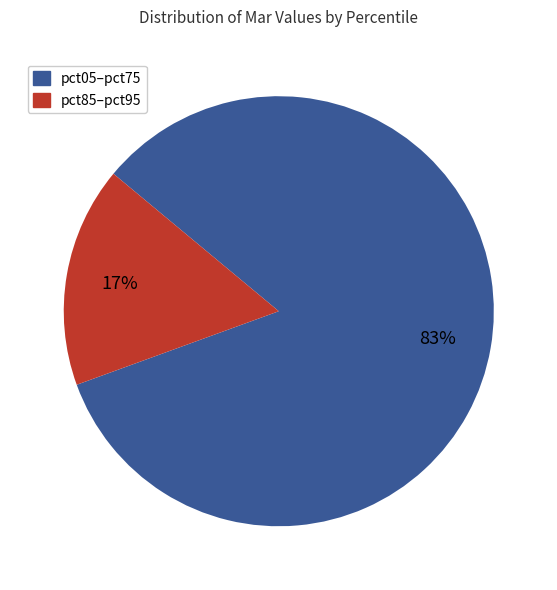

To the nearest percent, what is the average slice percentage?

50%